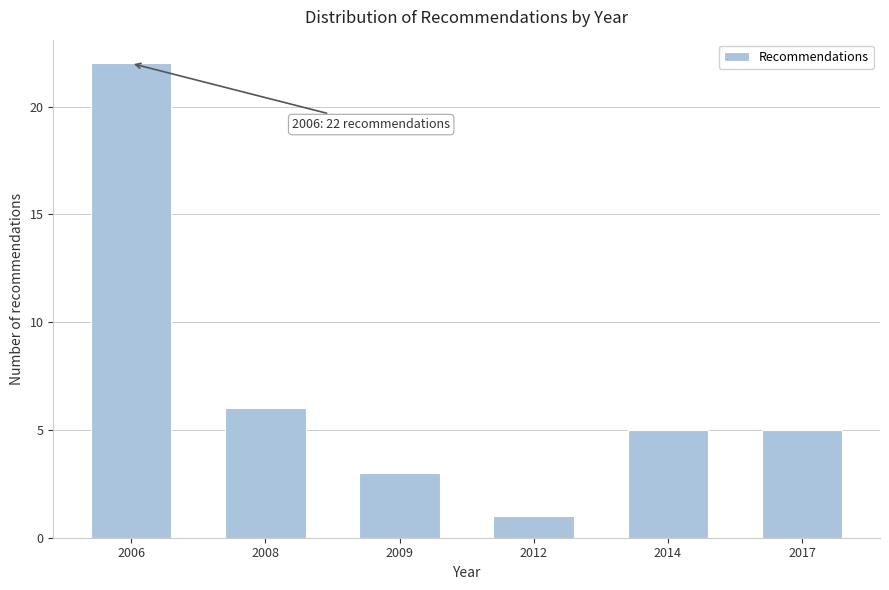

Reading left to right, list all the values displayed in this chart.

22	6	3	1	5	5